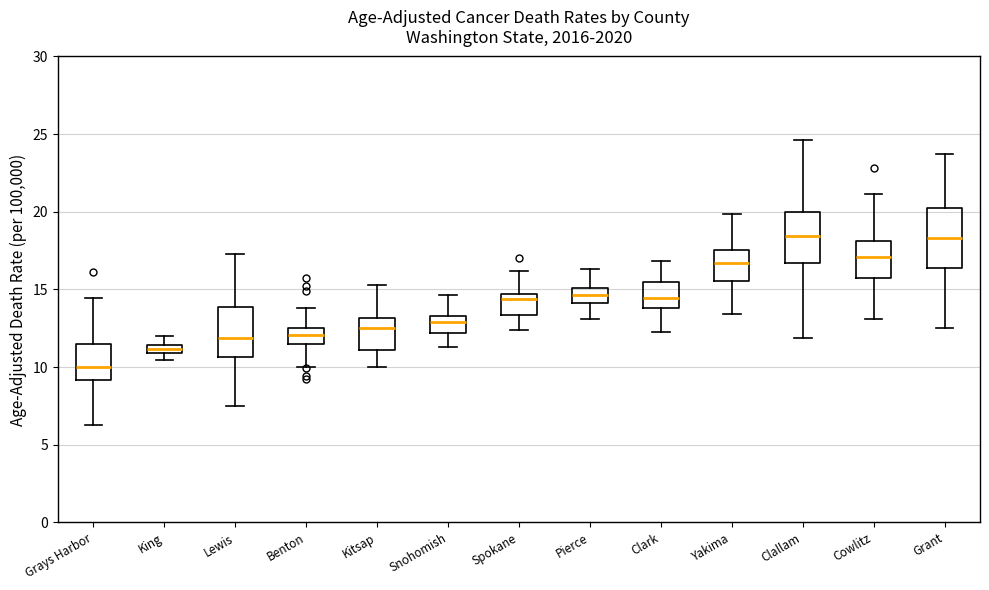

Which box's median line is the lowest?

Grays Harbor